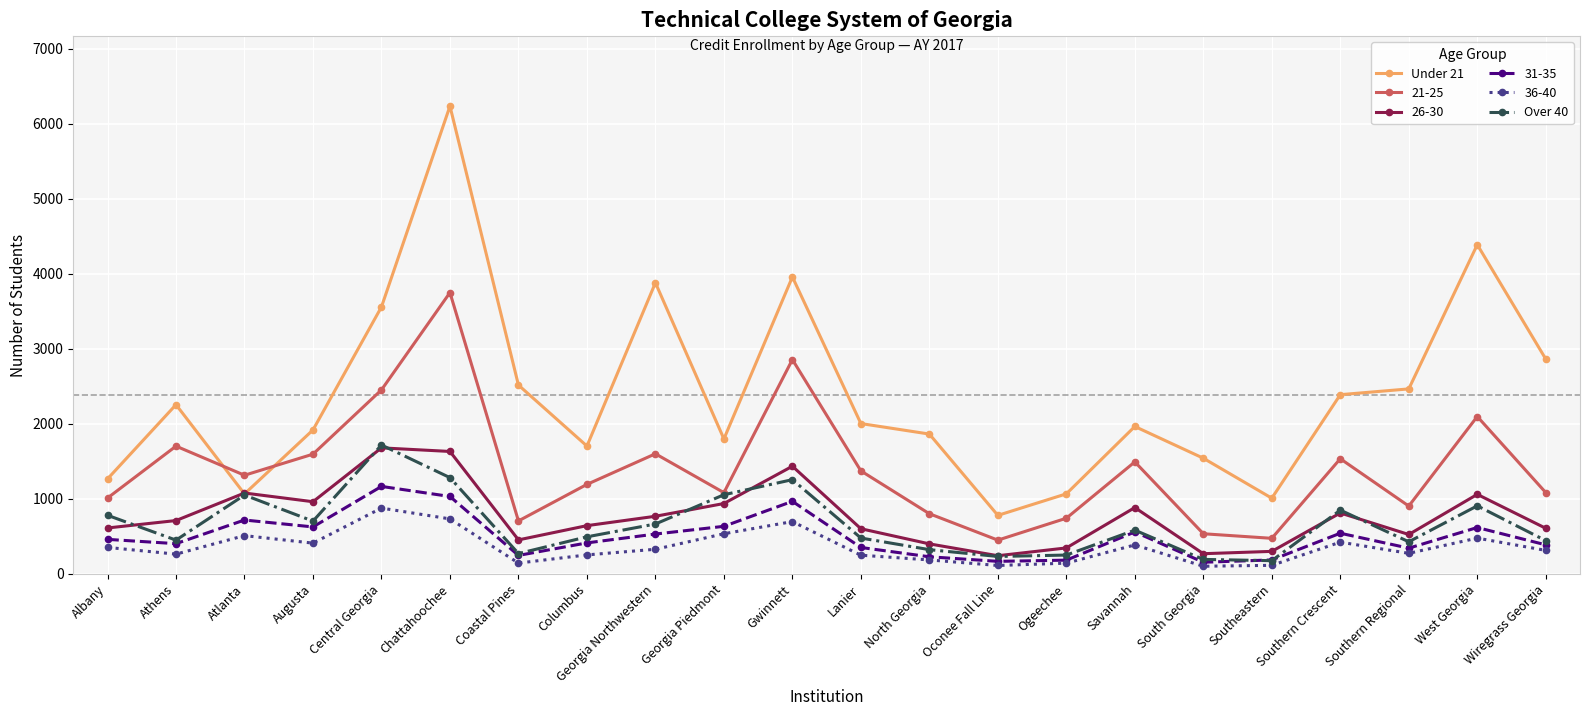

How many distinct data groups are displayed?

6